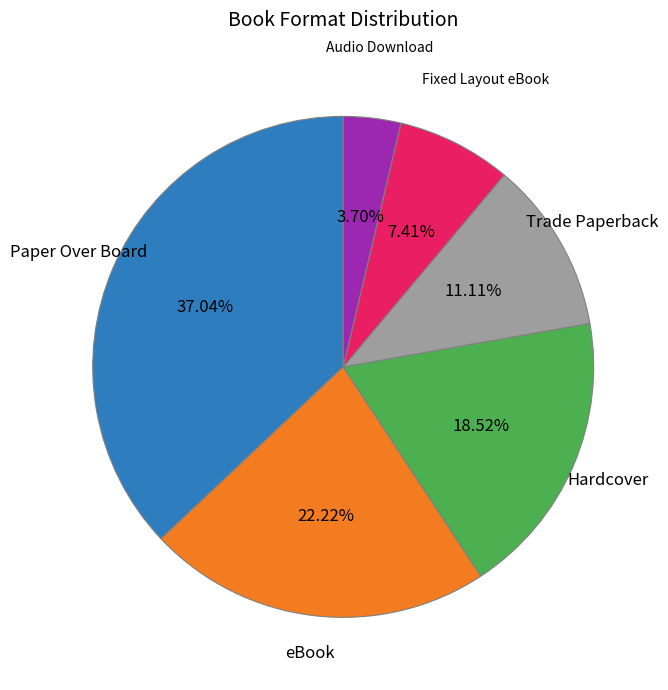

Which category has the biggest portion of the pie?

Paper Over Board